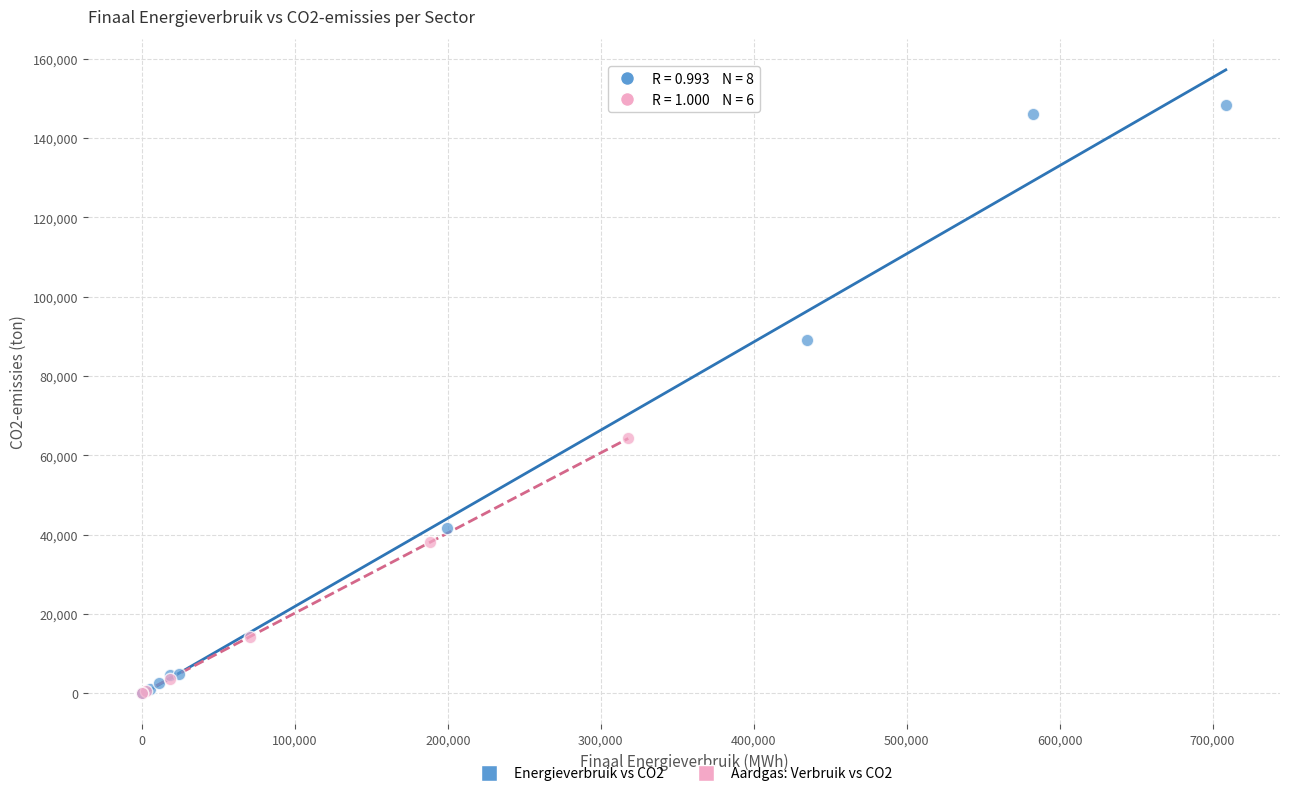

Which series reaches the maximum Y coordinate?

Energieverbruik vs CO2